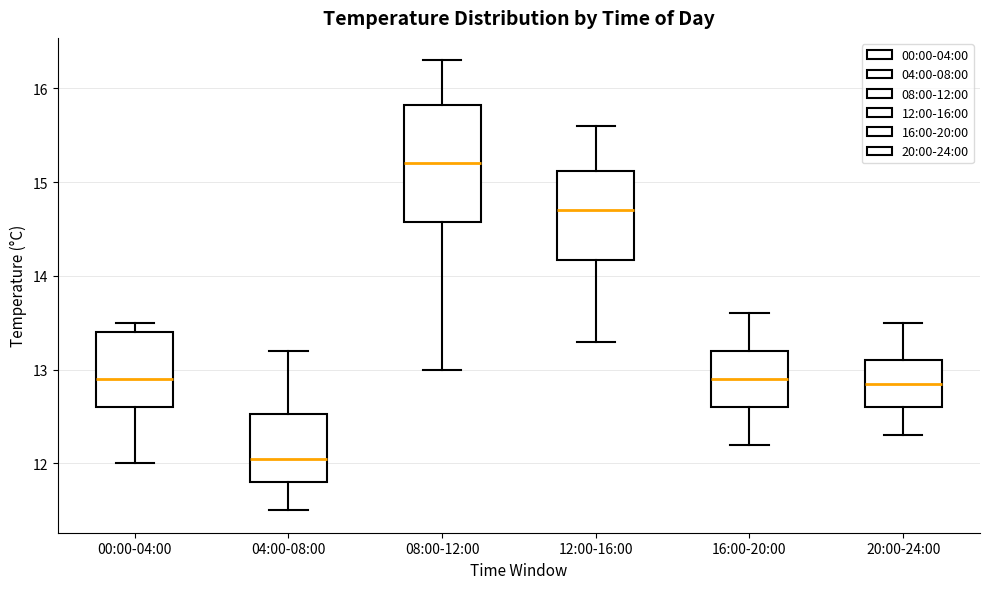

Which box has the lowest median line?

04:00-08:00